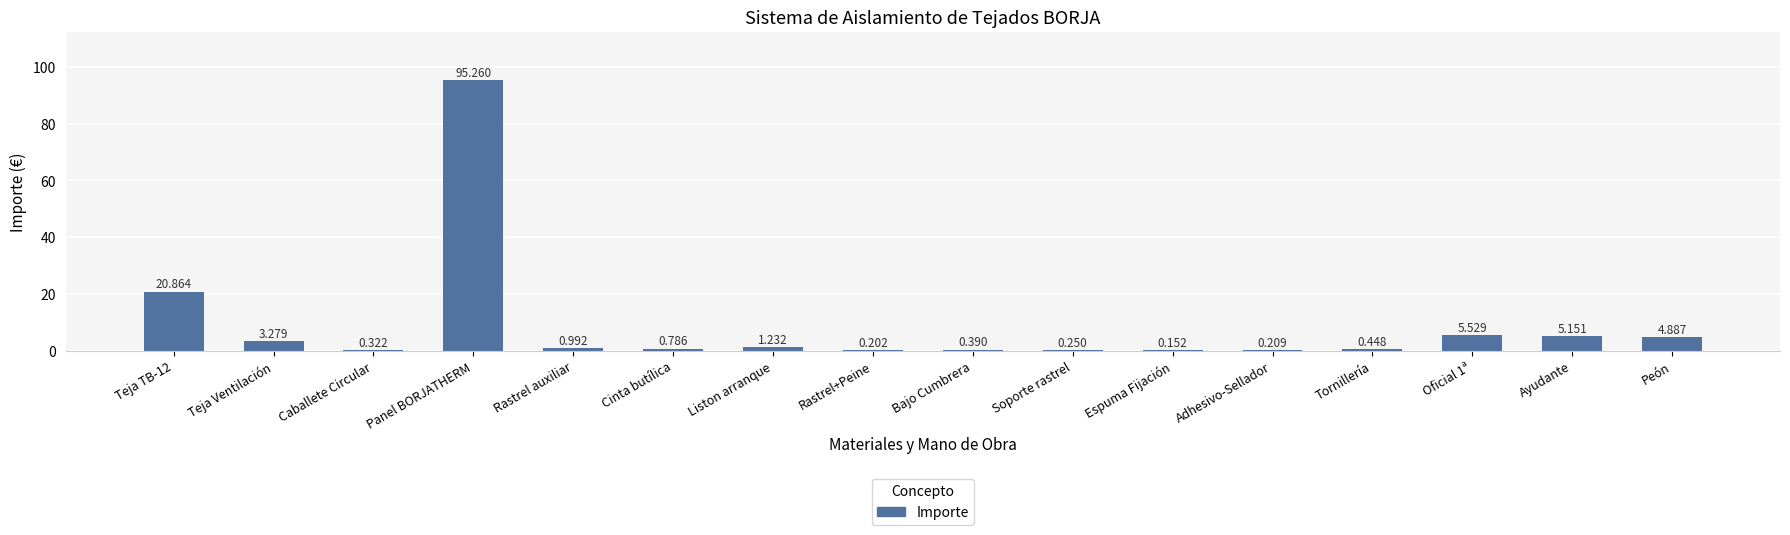

Are the bars horizontal?

No